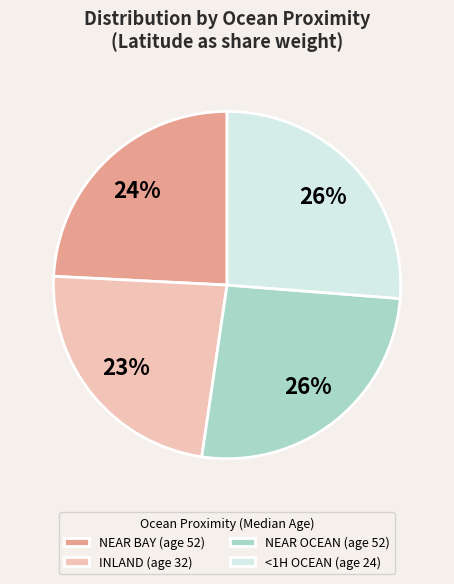

Between NEAR BAY (age 52) and INLAND (age 32), which is larger?

NEAR BAY (age 52)